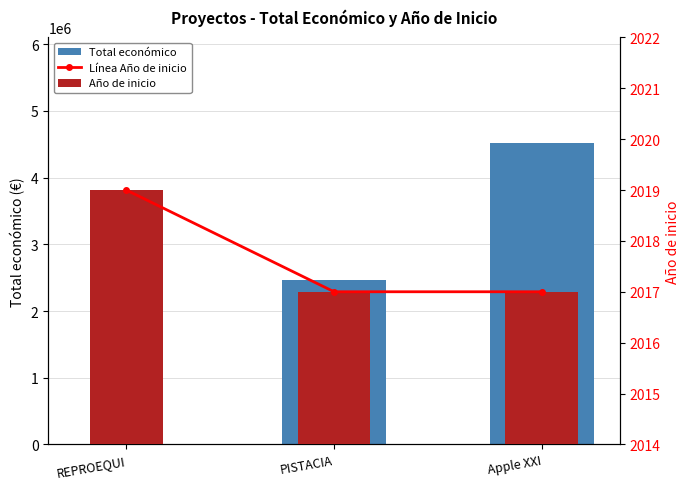

Rank the series at PISTACIA from highest to lowest value.

Total económico, Línea Año de inicio, Año de inicio